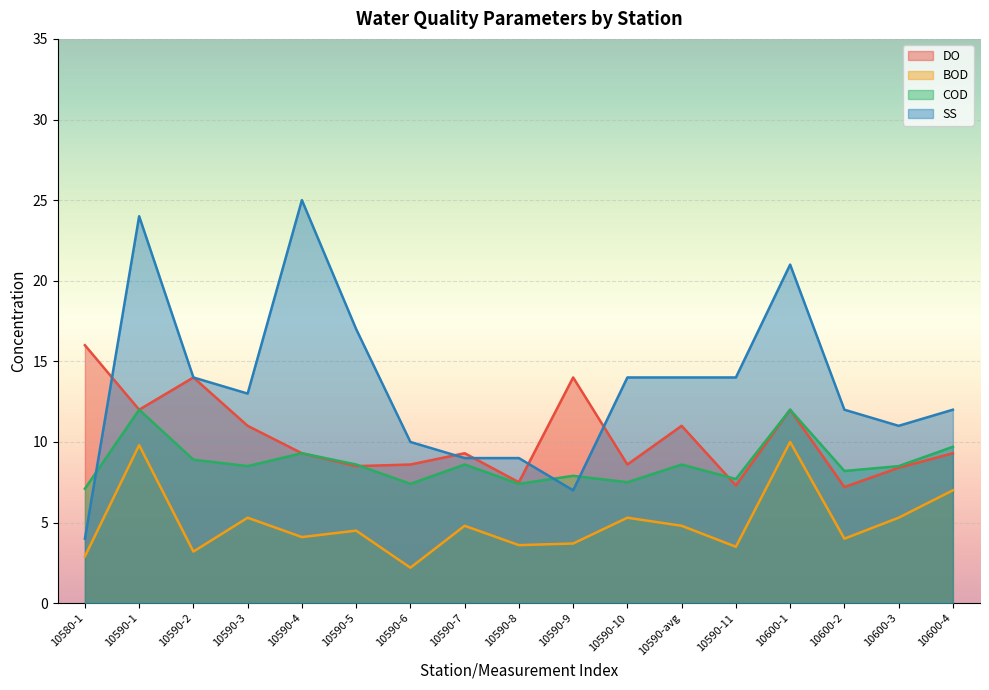

How many values in the SS series exceed 13?

8